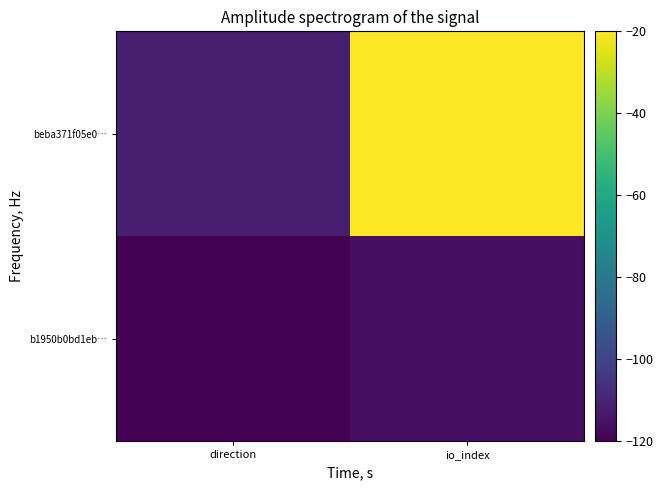

Reading left to right, list all the values displayed in this chart.

b1950b0bd1eb…: direction=-120.0	io_index=-115.8
beba371f05e0…: direction=-111.7	io_index=-20.0